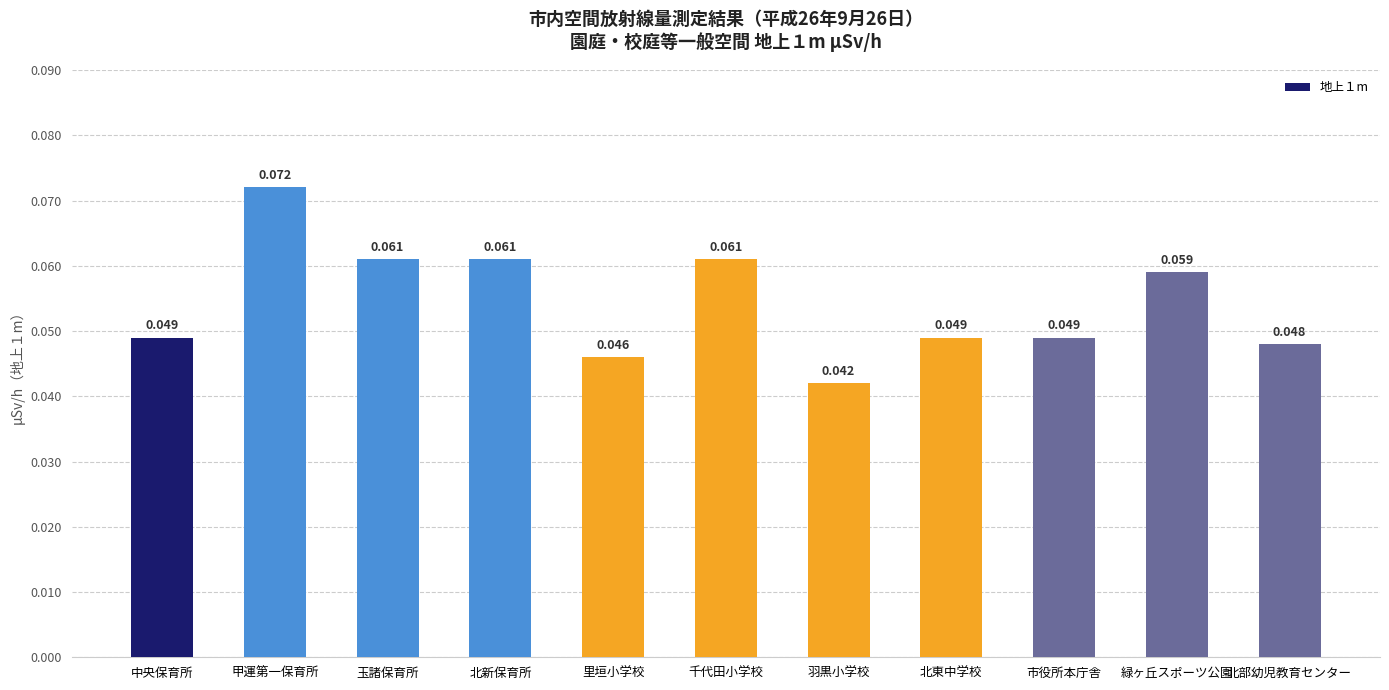

How many distinct data groups are displayed?

1